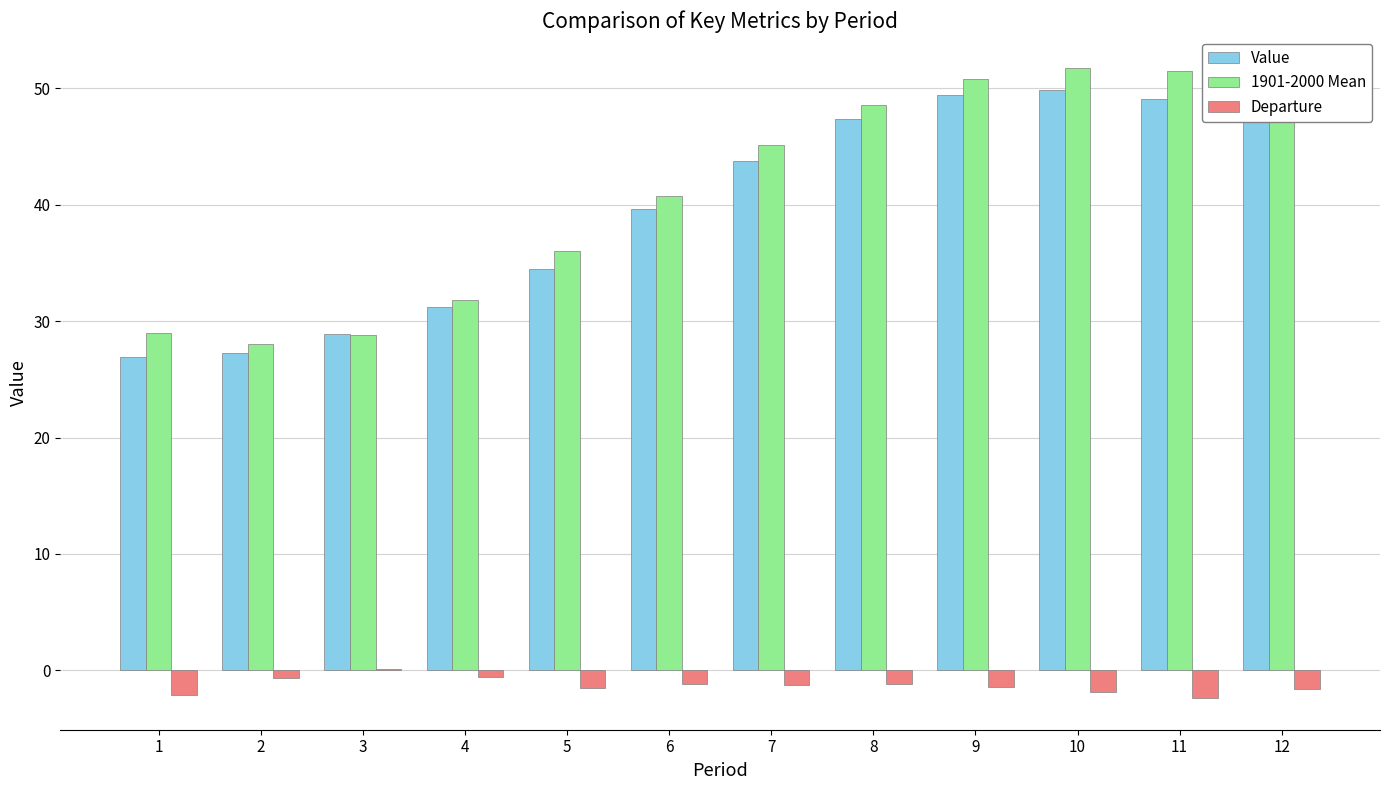

Is the value of 1901-2000 Mean at 3 greater than the value of Value at 4?

No